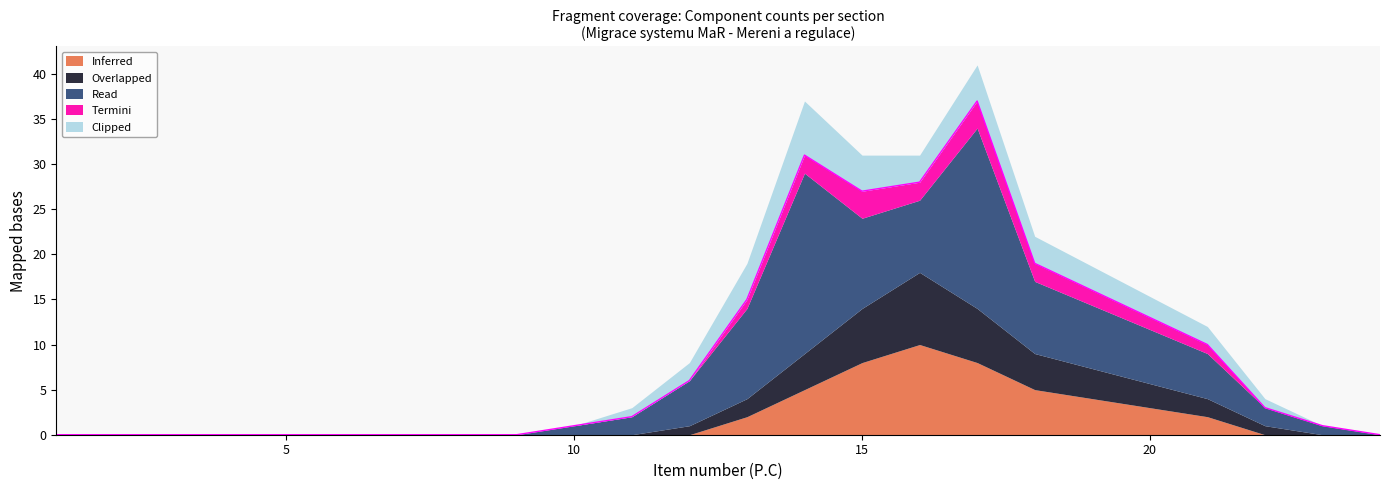

Where is Termini nearest to the value 1?

13